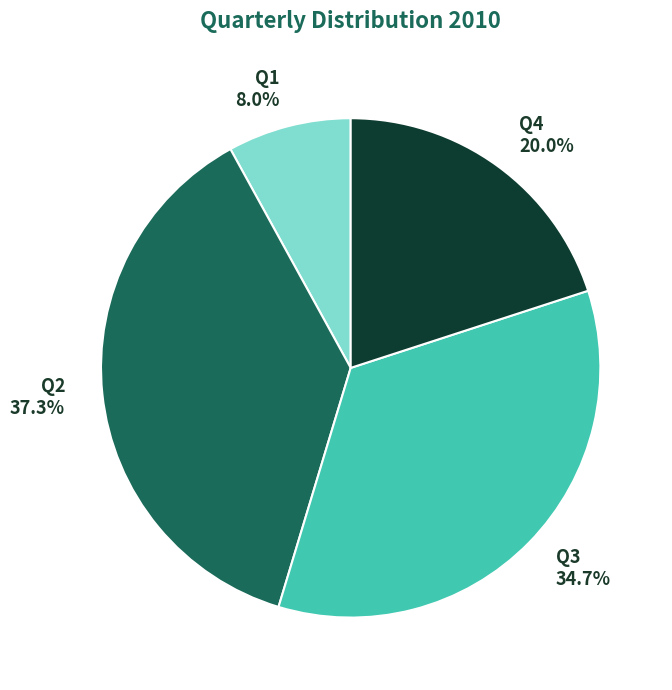

How many segments does this pie chart have?

4